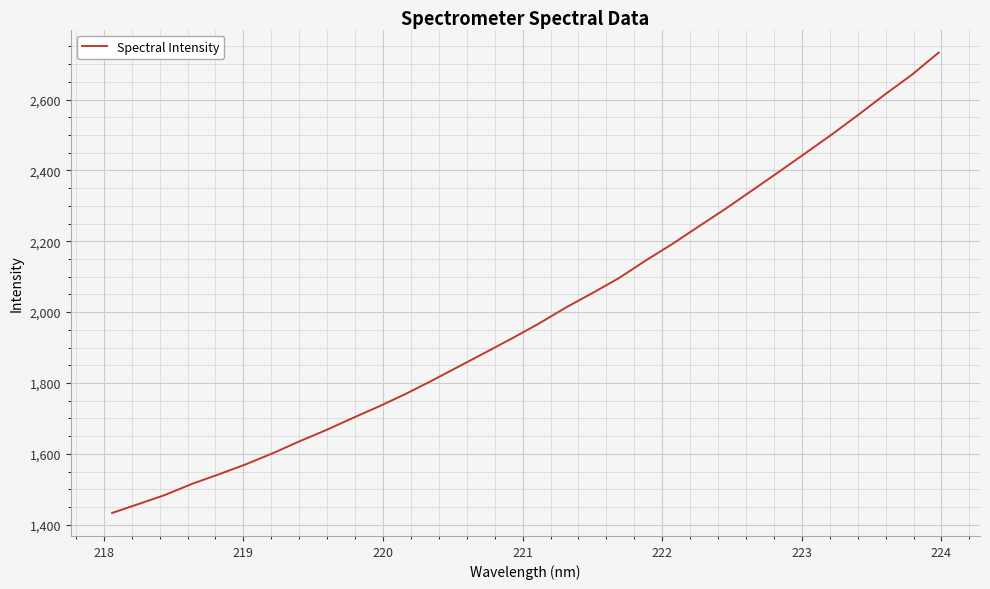

What is the smallest value displayed?

1433.1